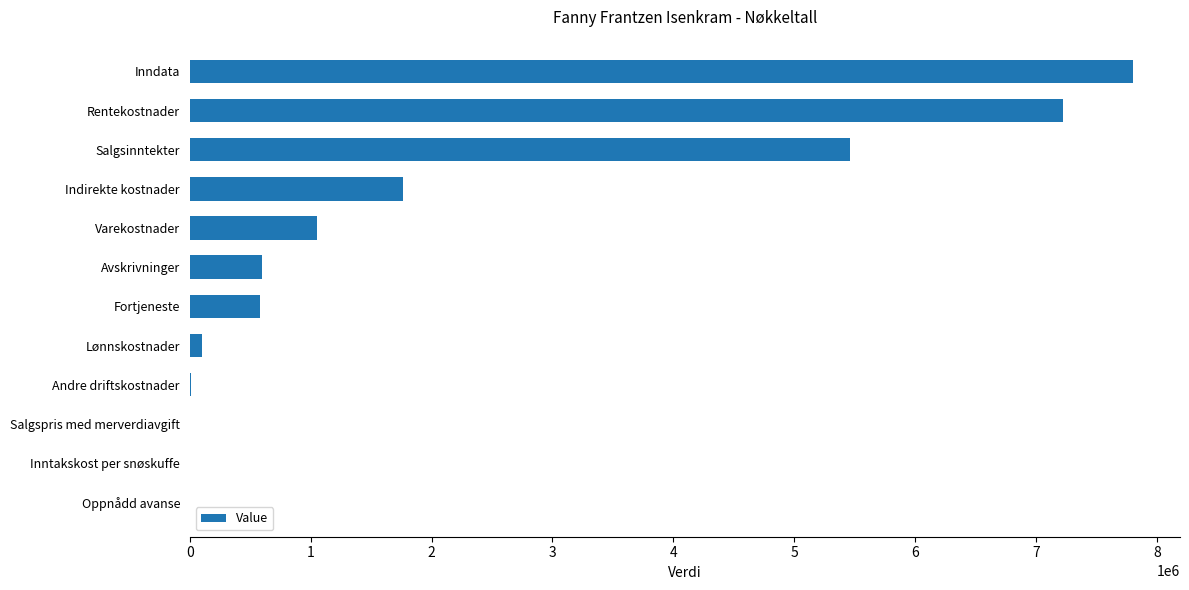

Which label corresponds to the largest value in the chart?

Inndata